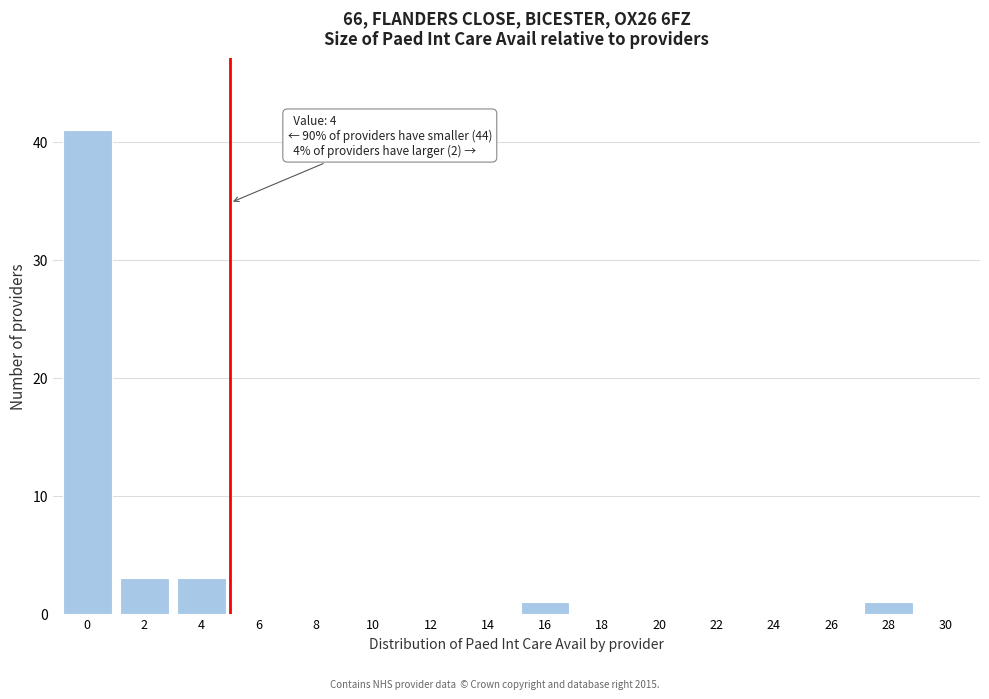

Reading left to right, extract all data points from this chart.

0=41	2=3	4=3	6=0	8=0	10=0	12=0	14=0	16=1	18=0	20=0	22=0	24=0	26=0	28=1	30=0